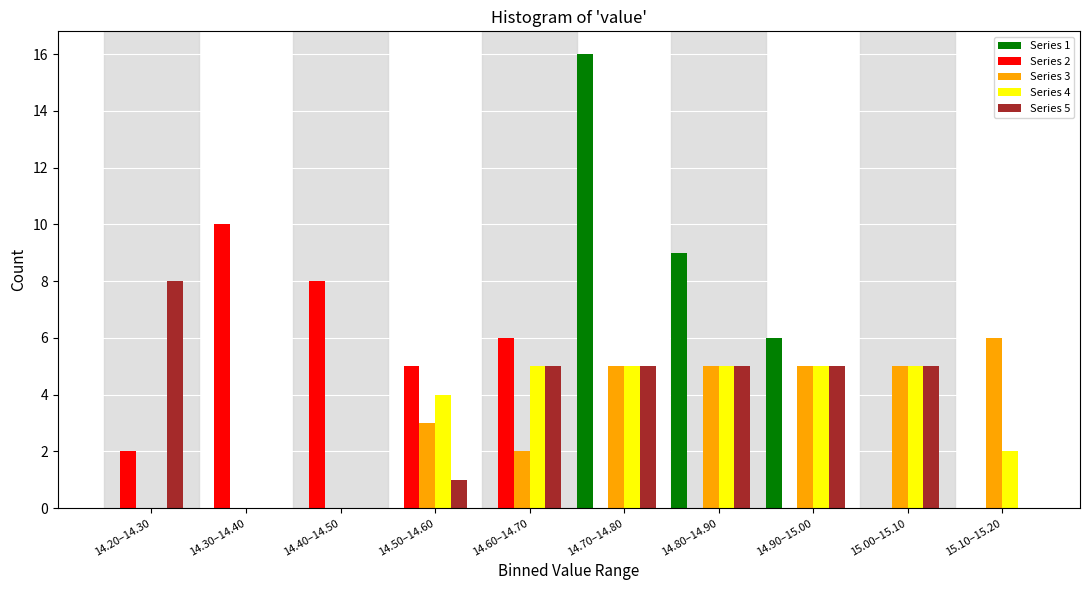

Which series changed the most between 14.90–15.00 and 15.00–15.10?

Series 1